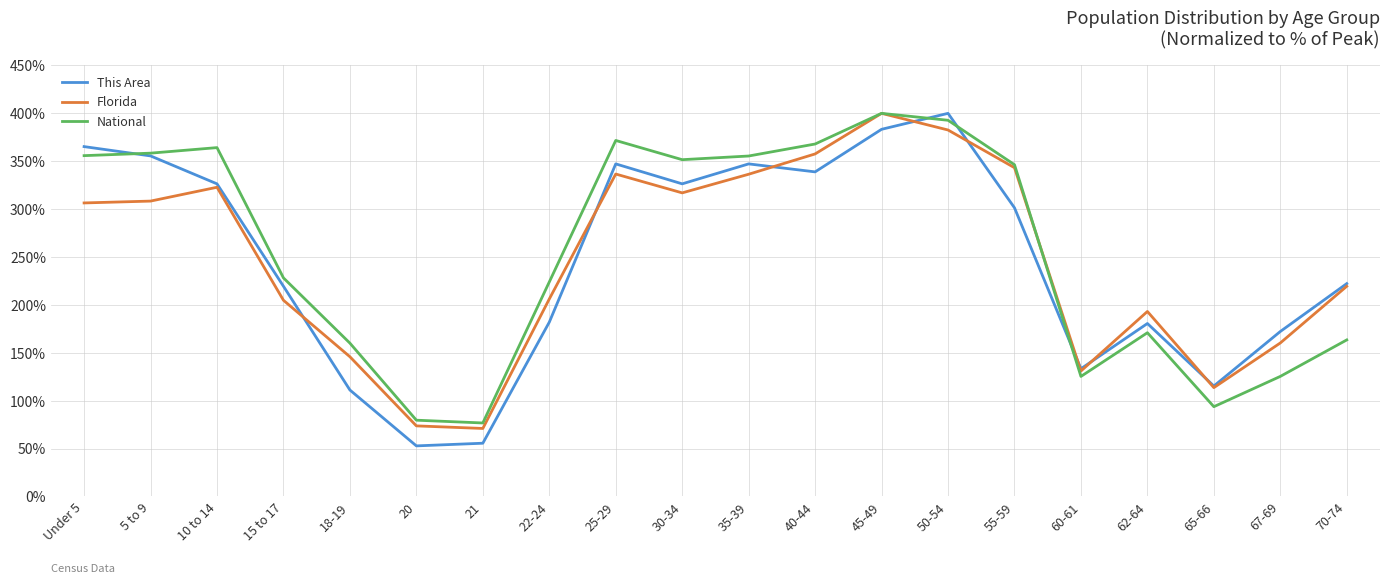

At which label does This Area first exceed 301?

Under 5